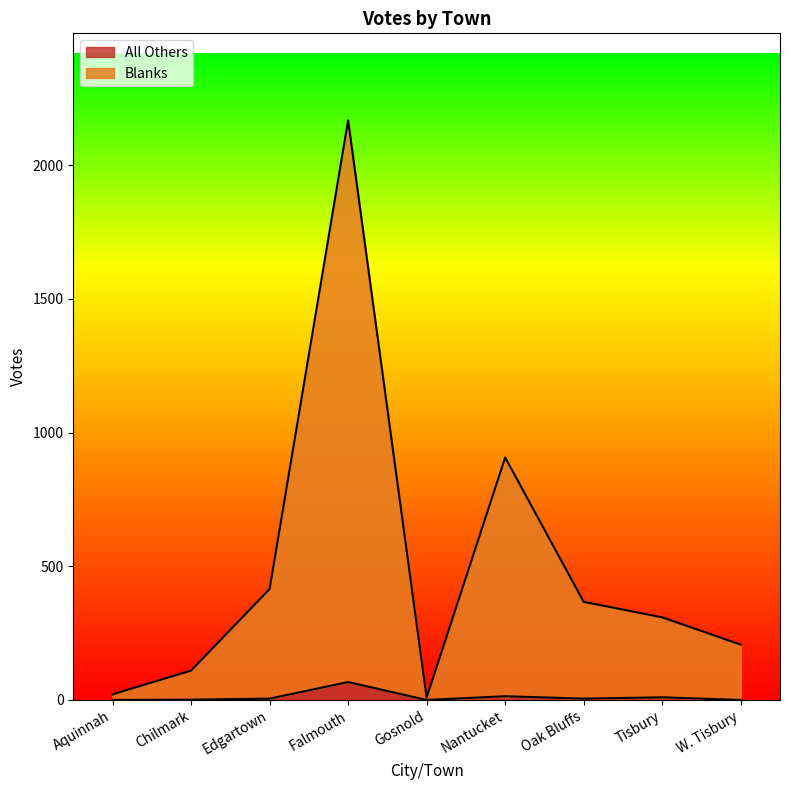

What is the sum of the Blanks values at Gosnold and Edgartown?

424